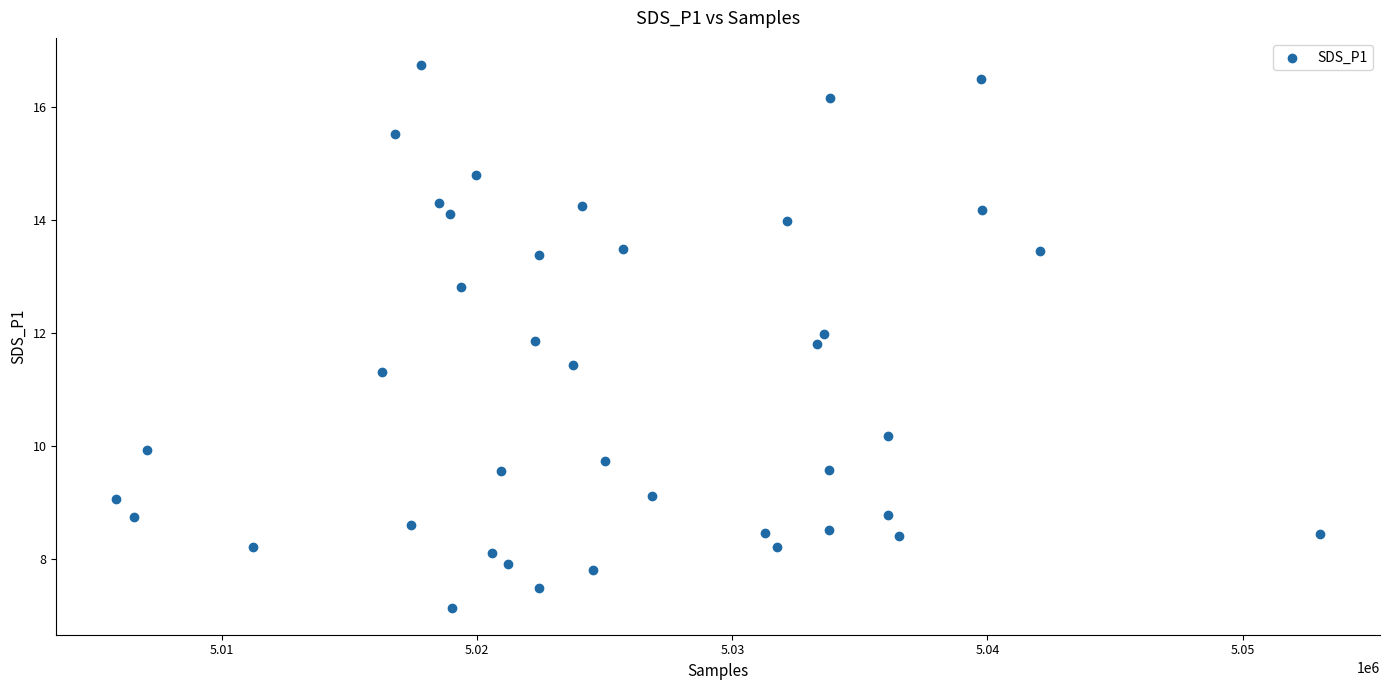

What is the range of Y values (max minus min)?

9.6